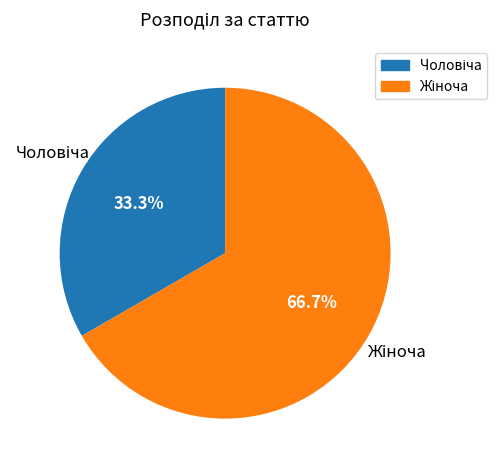

Is there a majority slice in this chart?

Yes